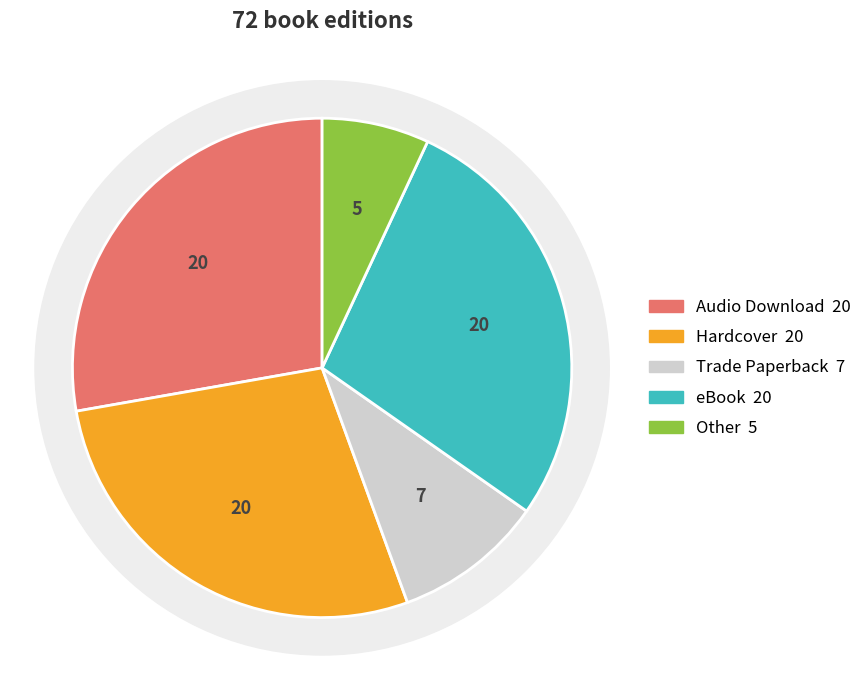

Which category has the smallest portion of the pie?

Other